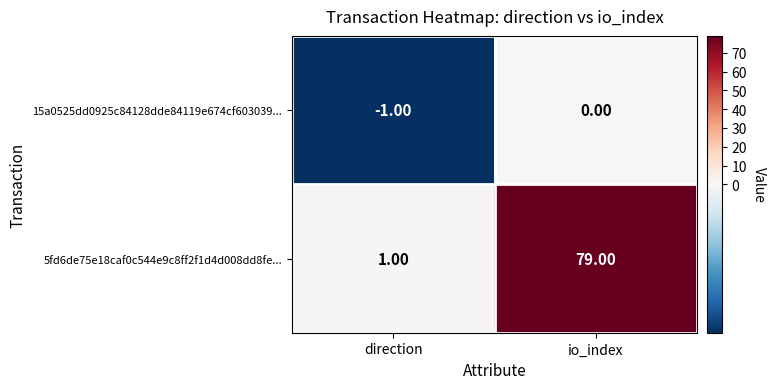

Which series has the largest range (max minus min)?

5fd6de75e18caf0c544e9c8ff2f1d4d008dd8fe...